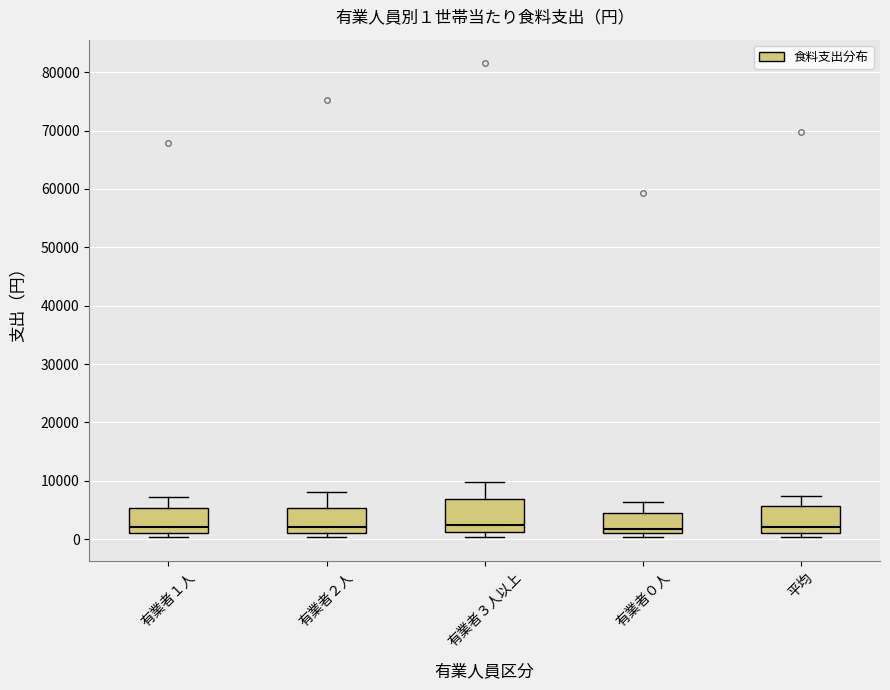

Which box is the tallest, from its lower edge to its upper edge?

有業者３人以上